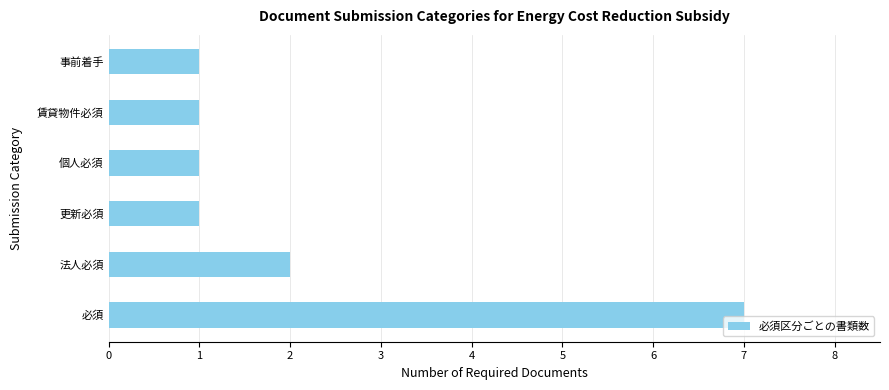

How many categories are shown in the chart?

6